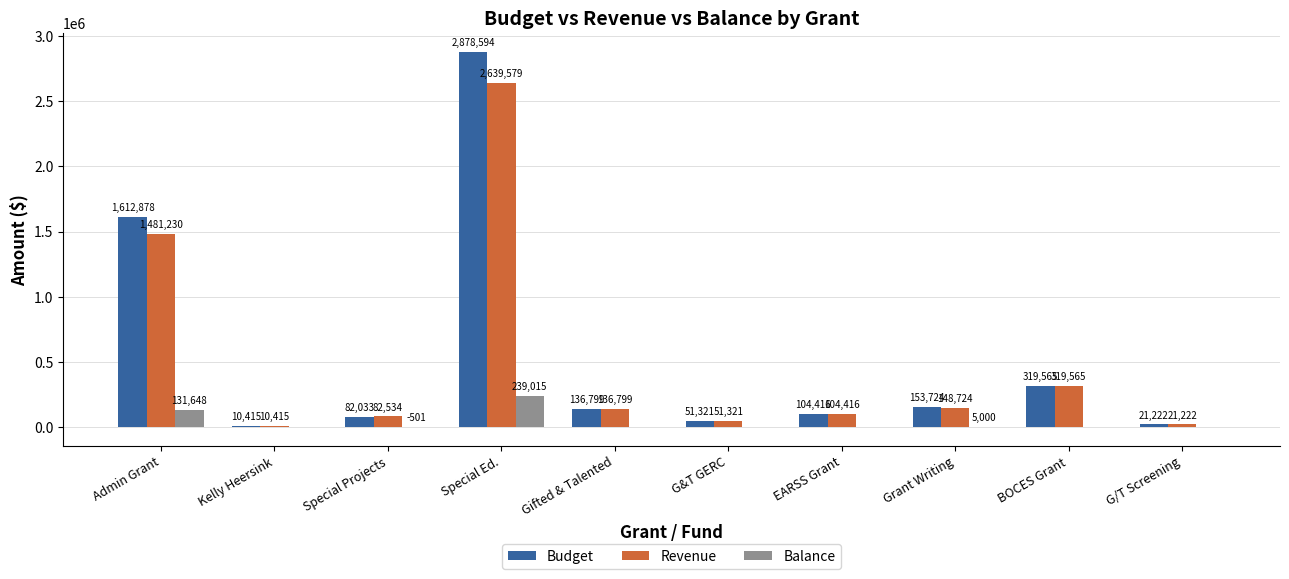

How many categories are shown in the chart?

10